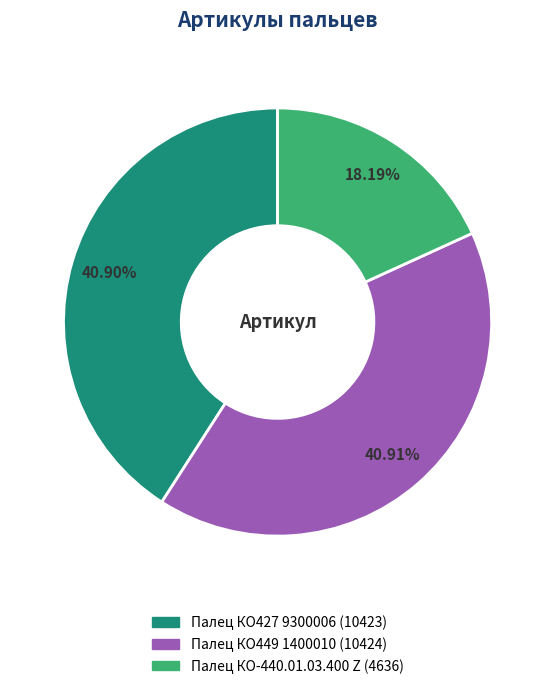

True or false: Палец КО-440.01.03.400 Z accounts for 18% of the total.

True